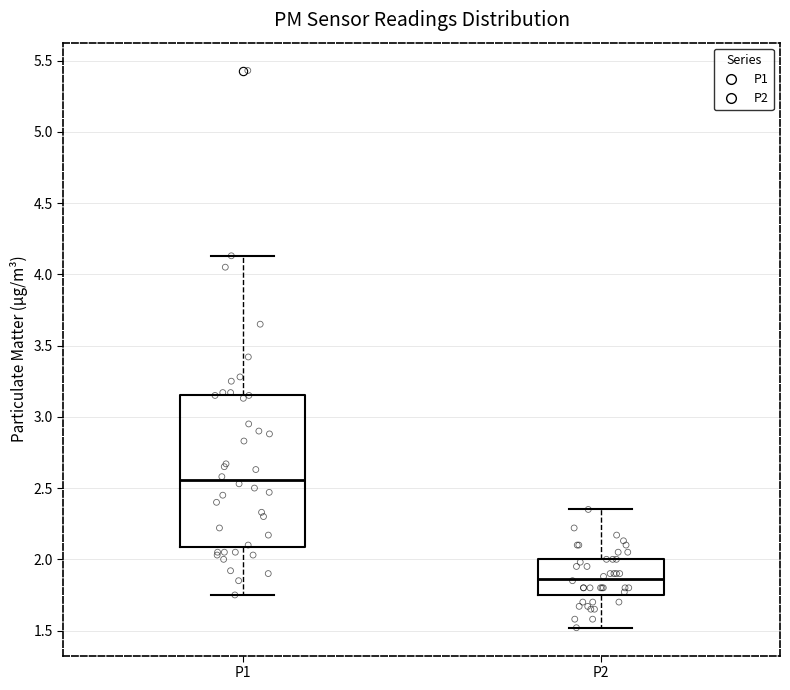

Reading left to right, read every box against the y-axis: the position of its median line, the range the box covers, and the ends of its whiskers. The values are not printed on the chart, so give them approximately, as read against the axis.

P1: median 2.55, box 2.10 to 3.15, whiskers 1.75 to 4.15
P2: median 1.85, box 1.75 to 2.00, whiskers 1.50 to 2.35